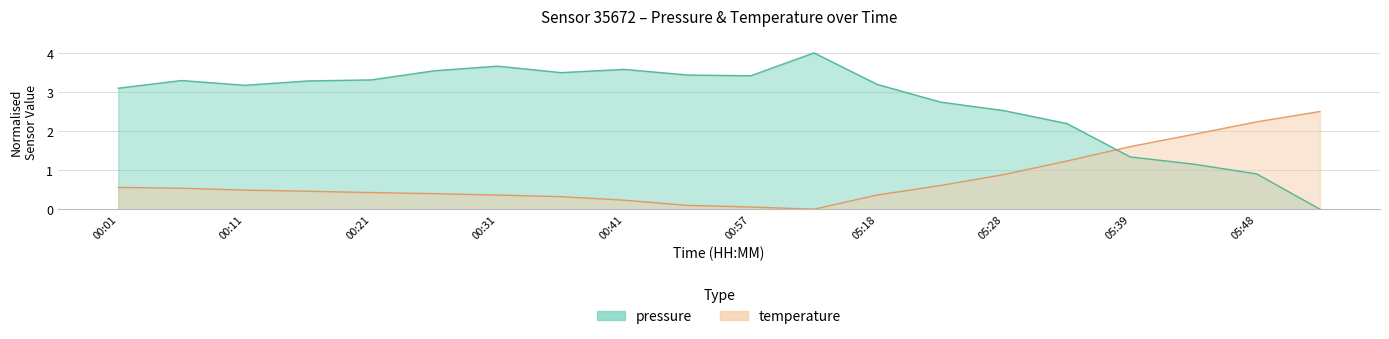

What position from the right is 00:41?

12